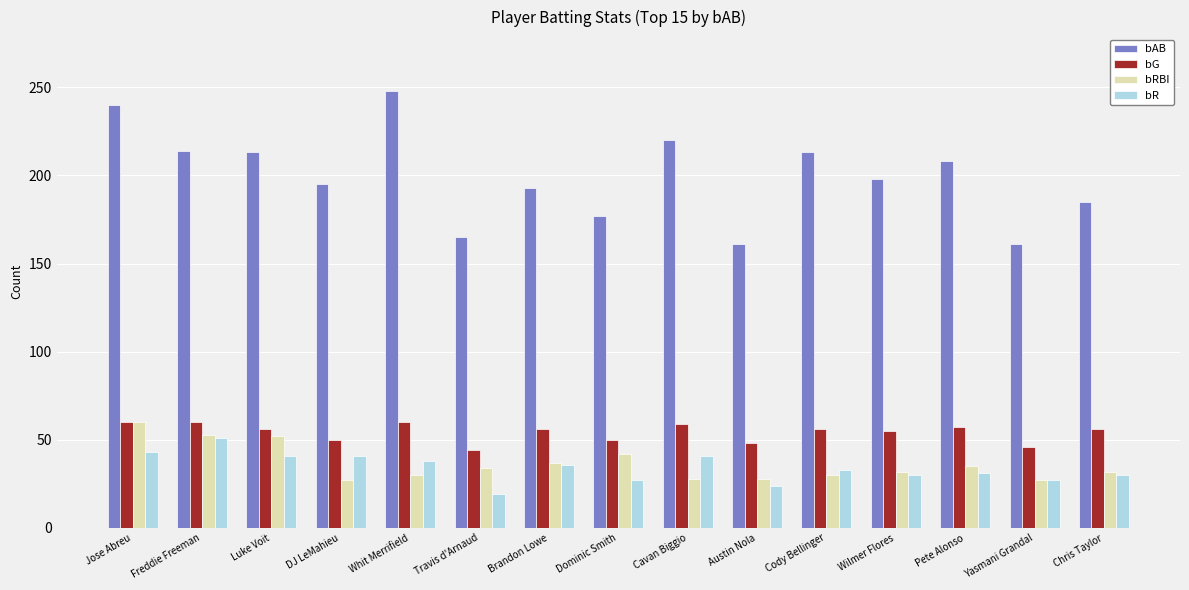

What is the total value across all series at Pete Alonso?

331